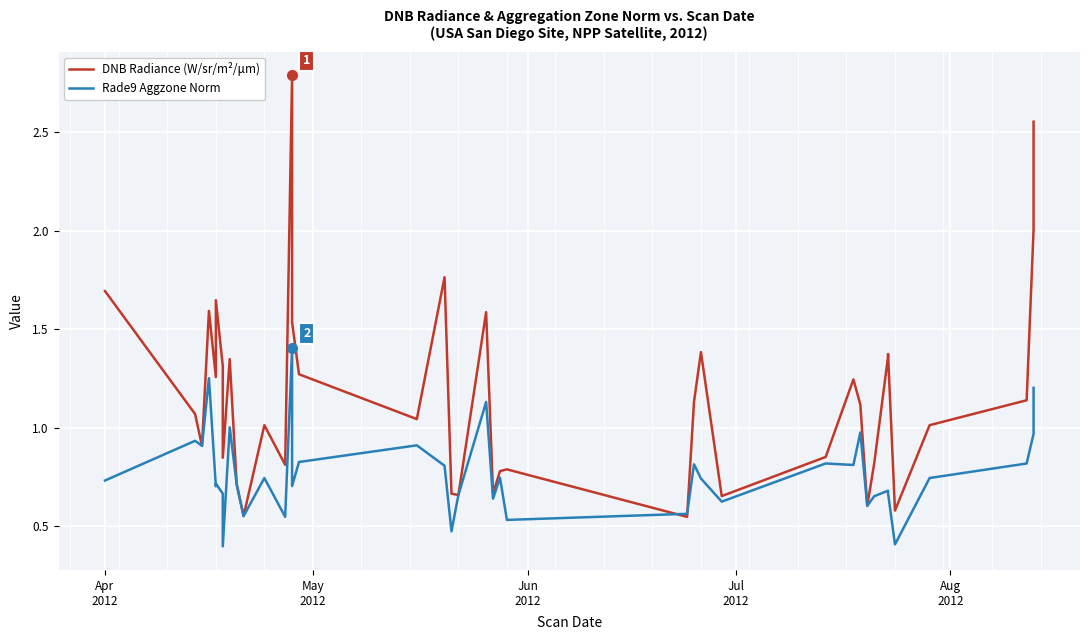

The DNB Radiance (W/sr/m²/μm) series shows 2.6 at 14. True or false?

False